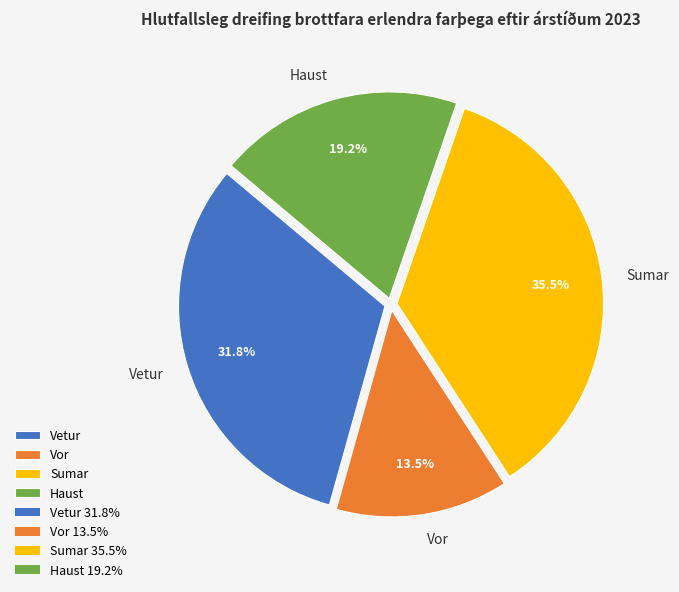

Rank the categories by value from lowest to highest.

Vor, Haust, Vetur, Sumar